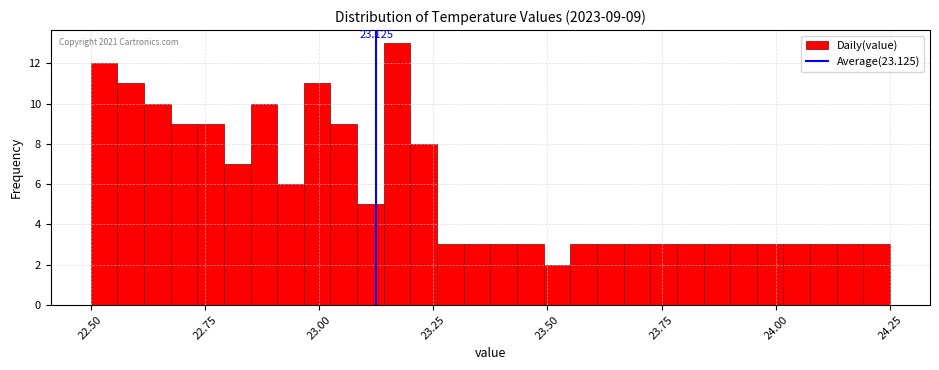

Around what value on the x-axis is the tallest bar? Give the approximate position of its centre, as read against the axis.

23.15